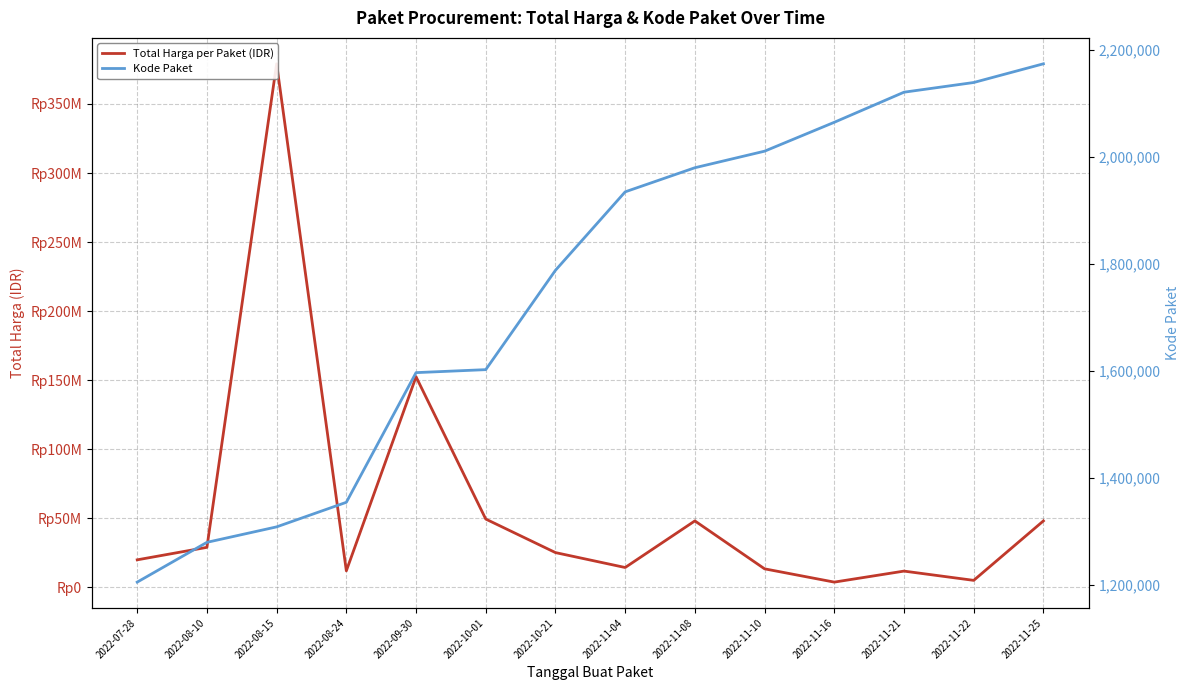

Does the chart have visible grid lines?

Yes